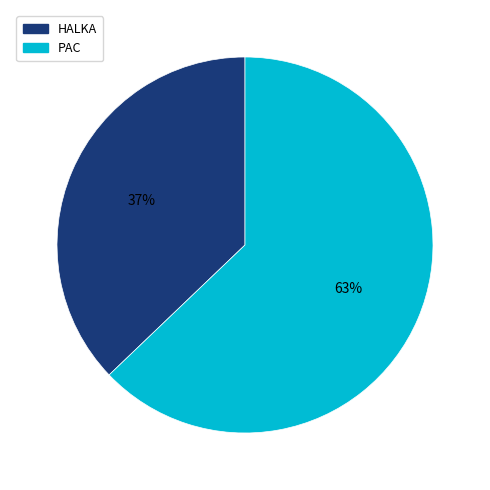

To the nearest percent, what percentage of the pie is HALKA?

37%